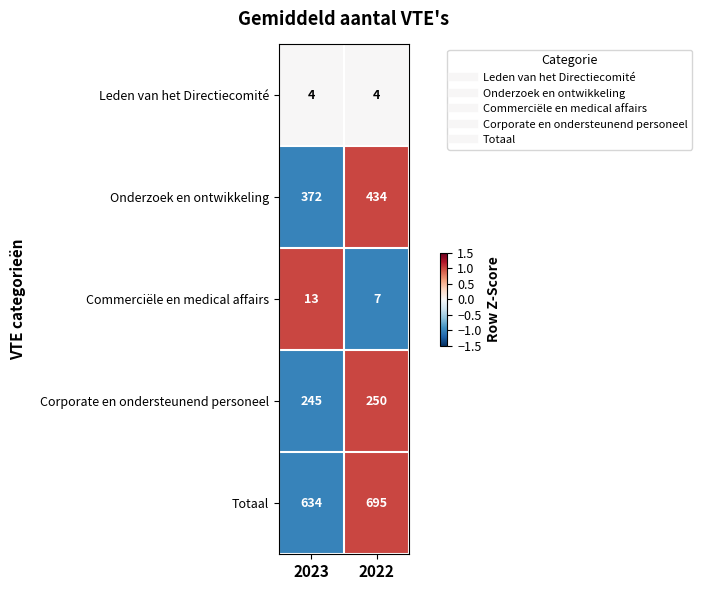

What is the difference between the maximum and minimum values in the Onderzoek en ontwikkeling series?

62